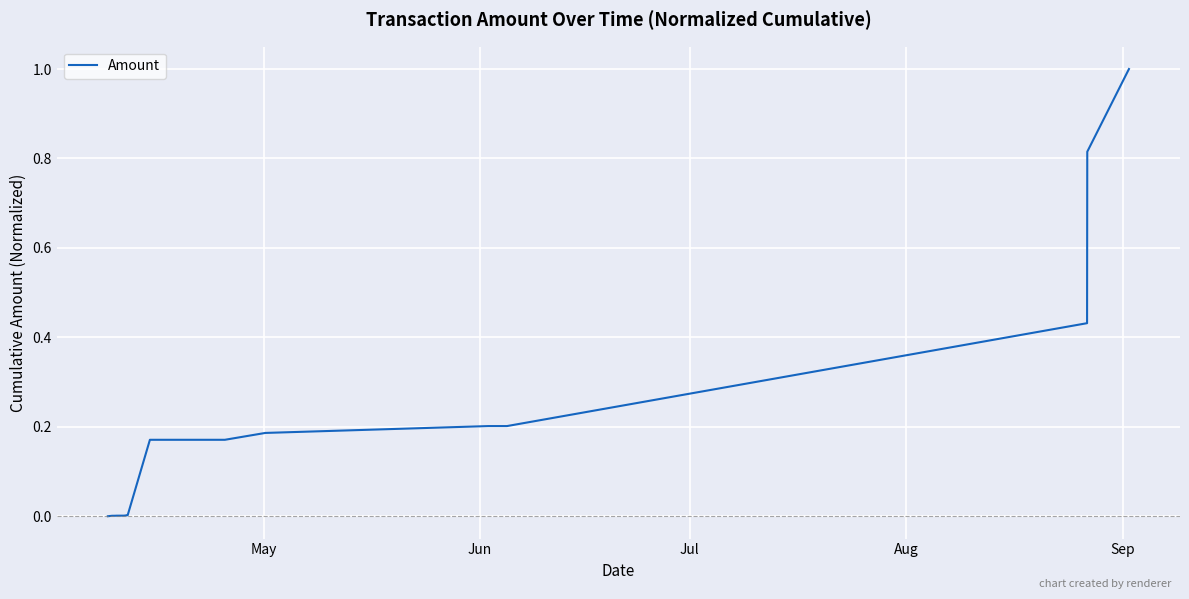

How many lines are shown in the chart?

1